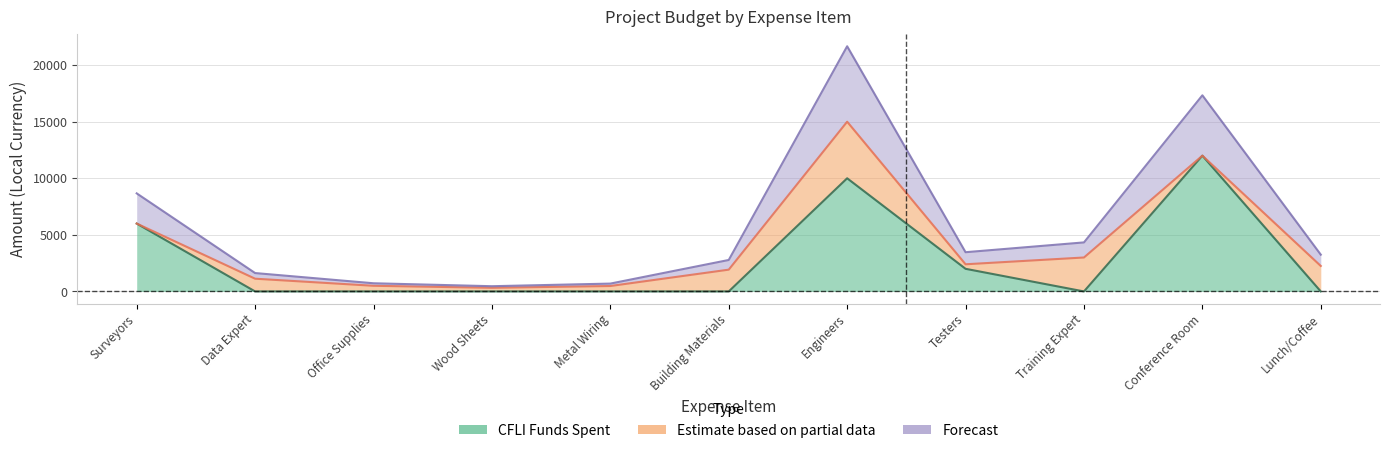

Does the chart display data point markers on the line(s)?

No